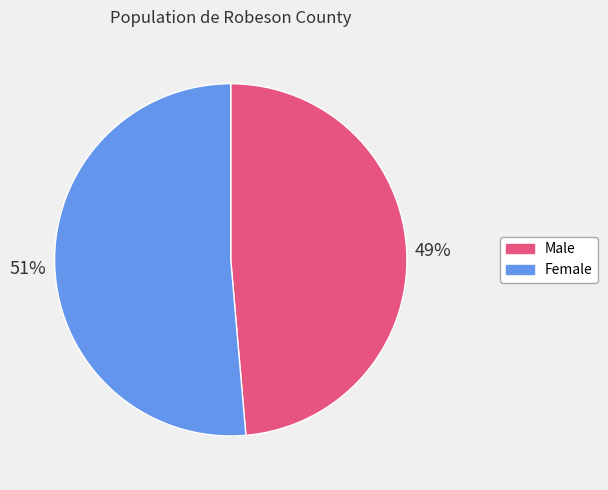

To the nearest percent, what portion does Male represent?

49%